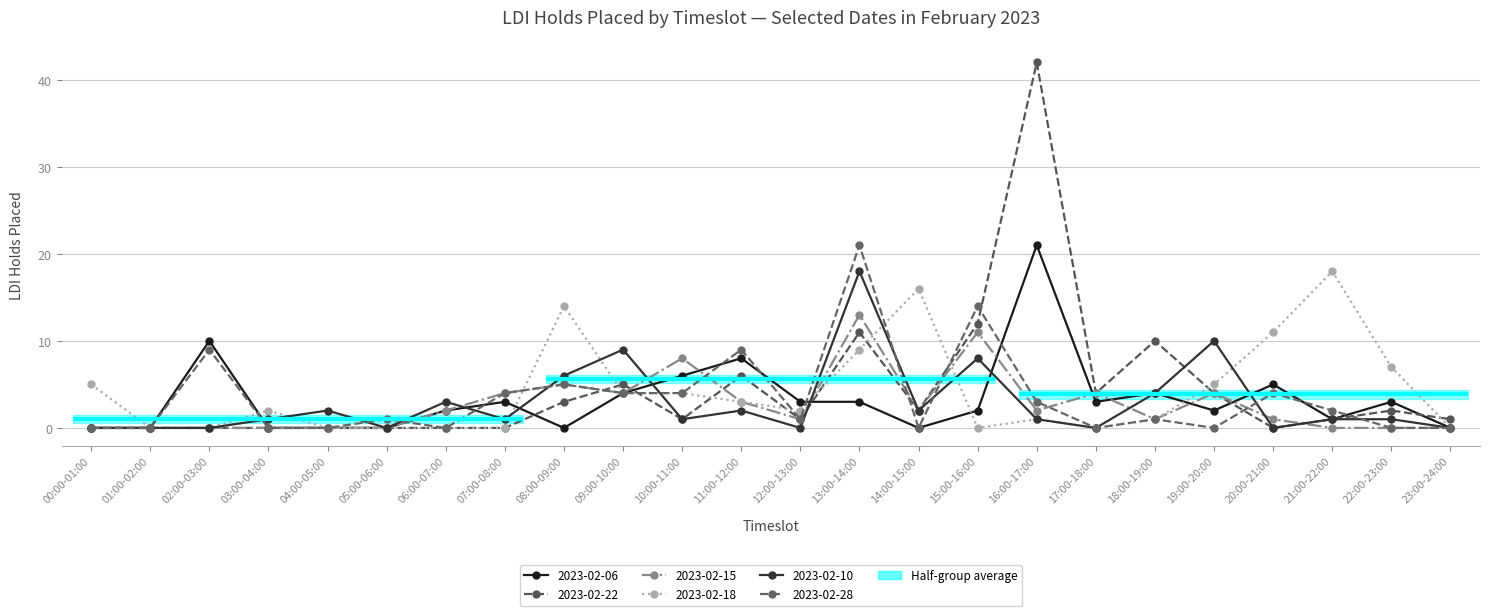

Between 12:00-13:00 and 04:00-05:00, which is larger?

12:00-13:00